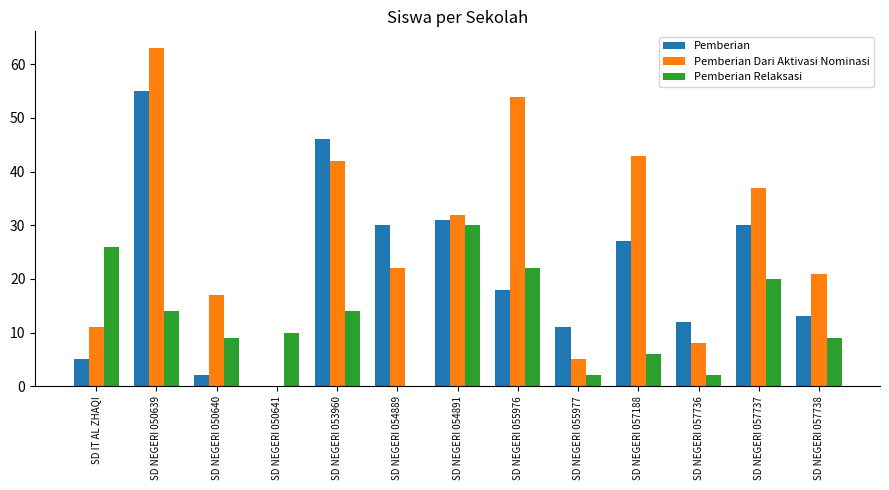

Read the Pemberian Relaksasi value at SD NEGERI 057188, to the nearest 10.

10